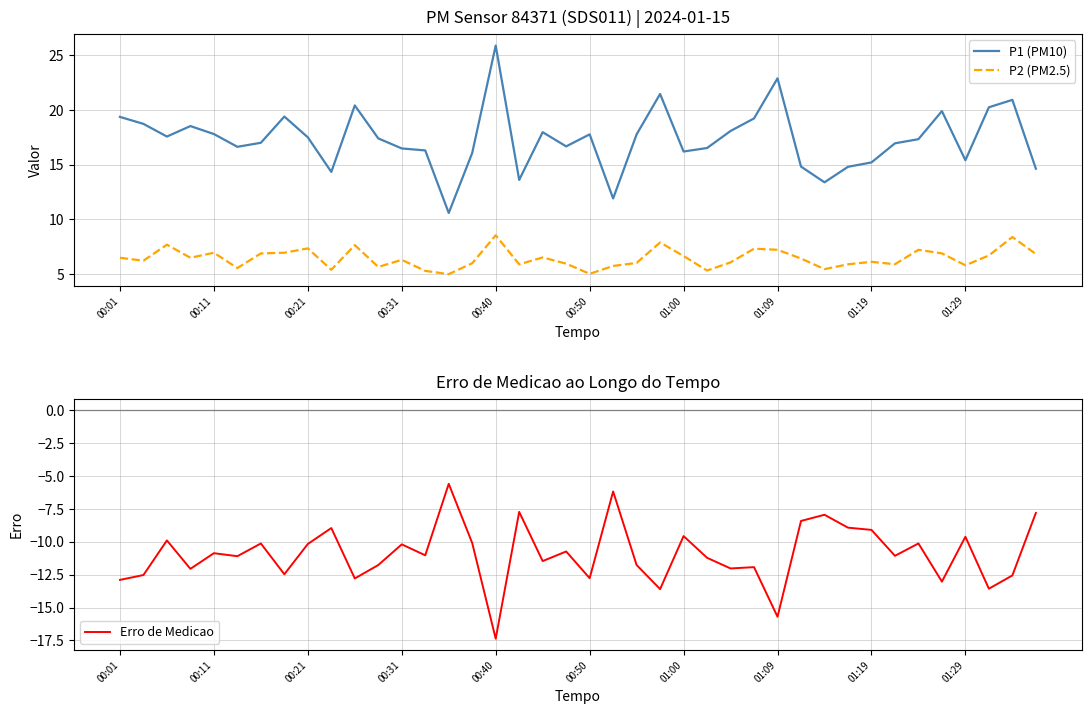

The value of P2 (PM2.5) at 00:31 is 6.3. True or false?

True